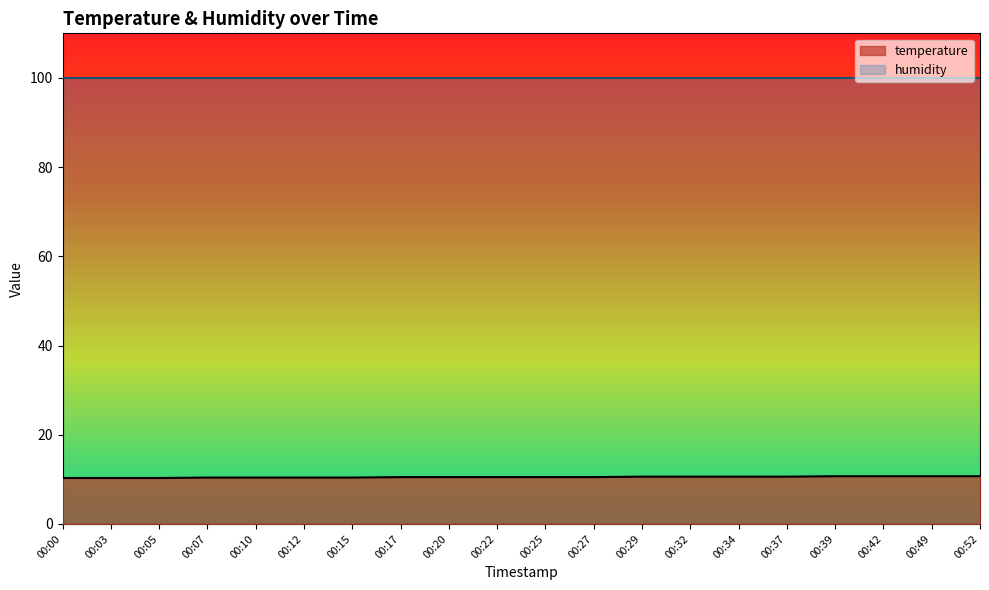

What is the smallest value displayed?

10.3